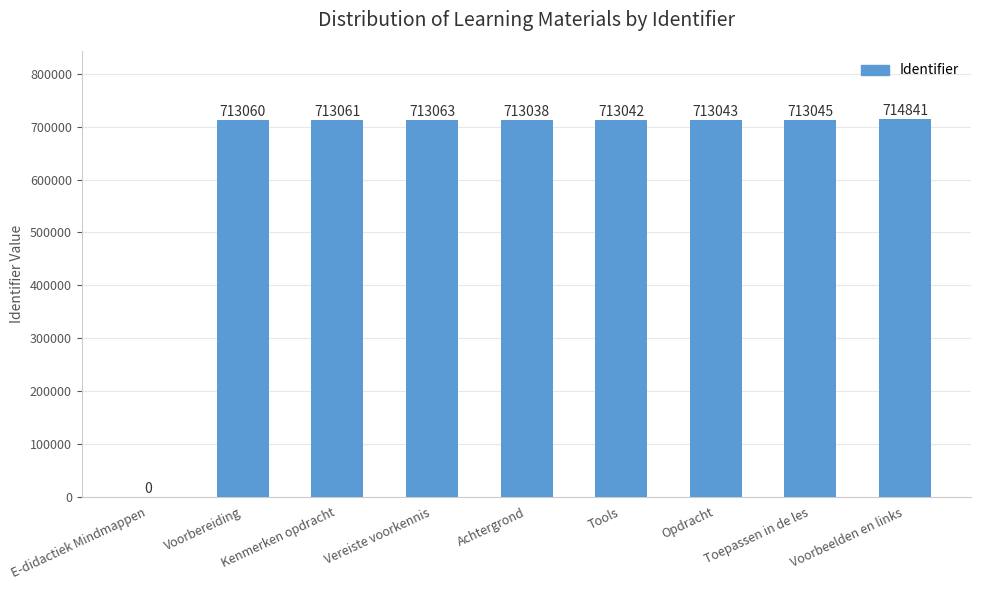

The value at Opdracht is 1146698. True or false?

False